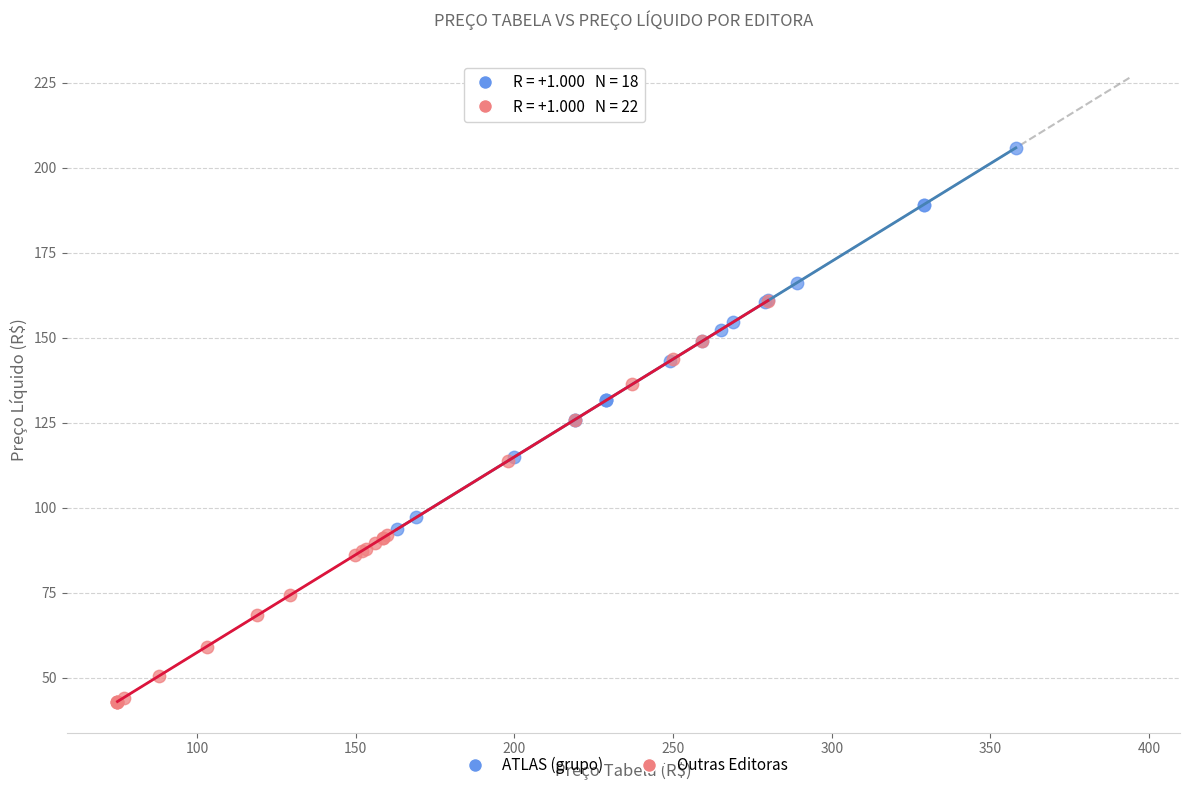

Which series reaches the maximum Y coordinate?

ATLAS (grupo)